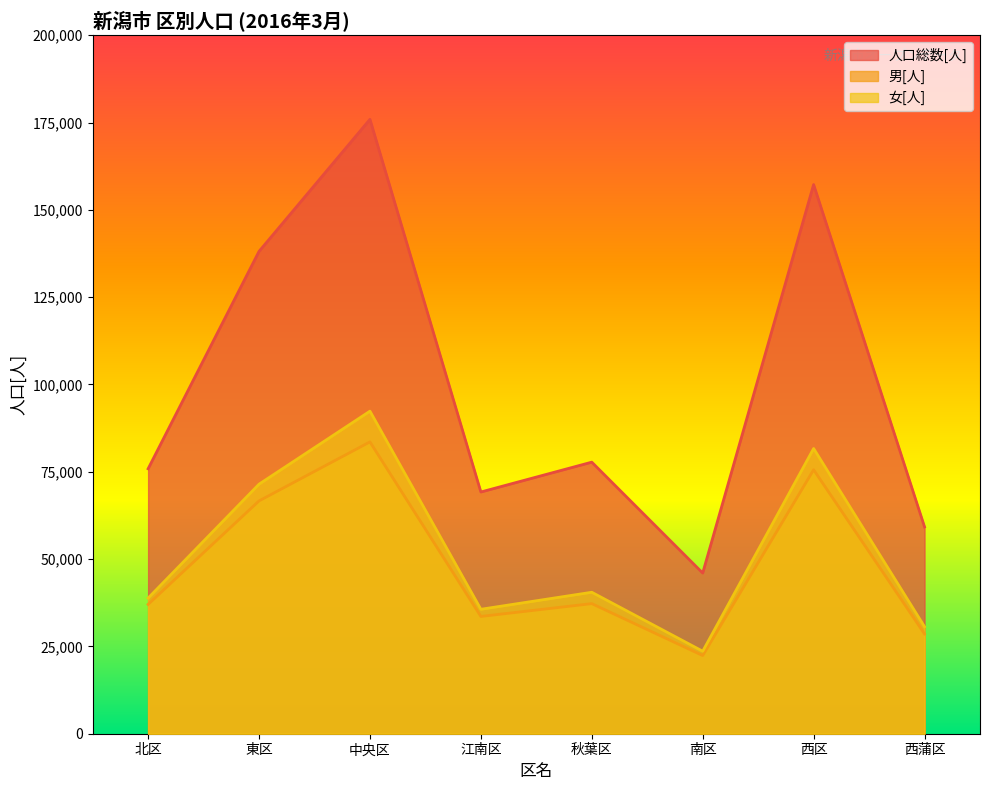

True or false: 女[人] and 人口総数[人] cross at least once.

False